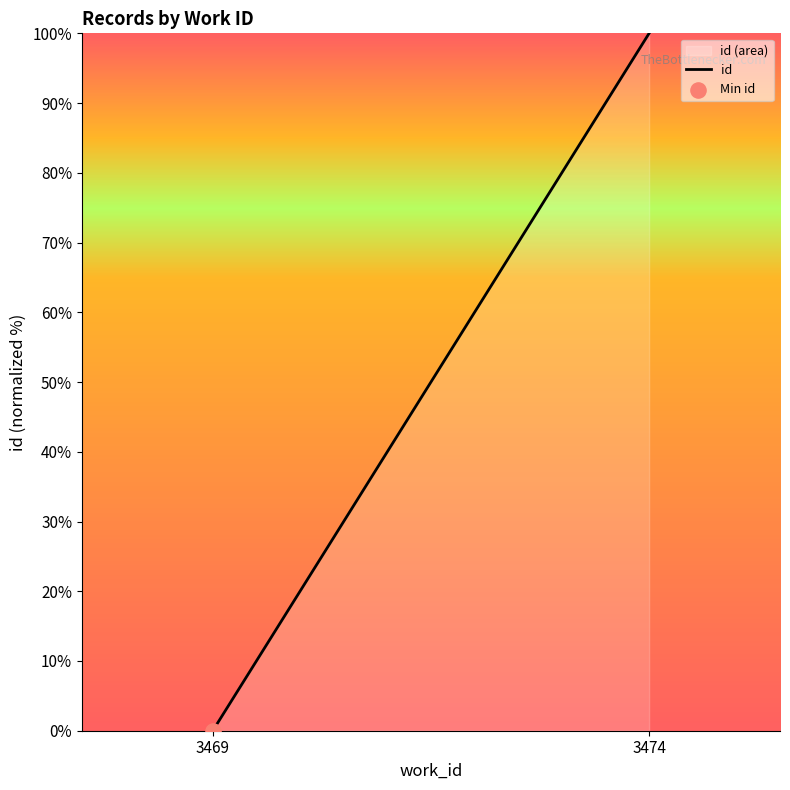

What is the change in value from 3469 to 3474?

+100